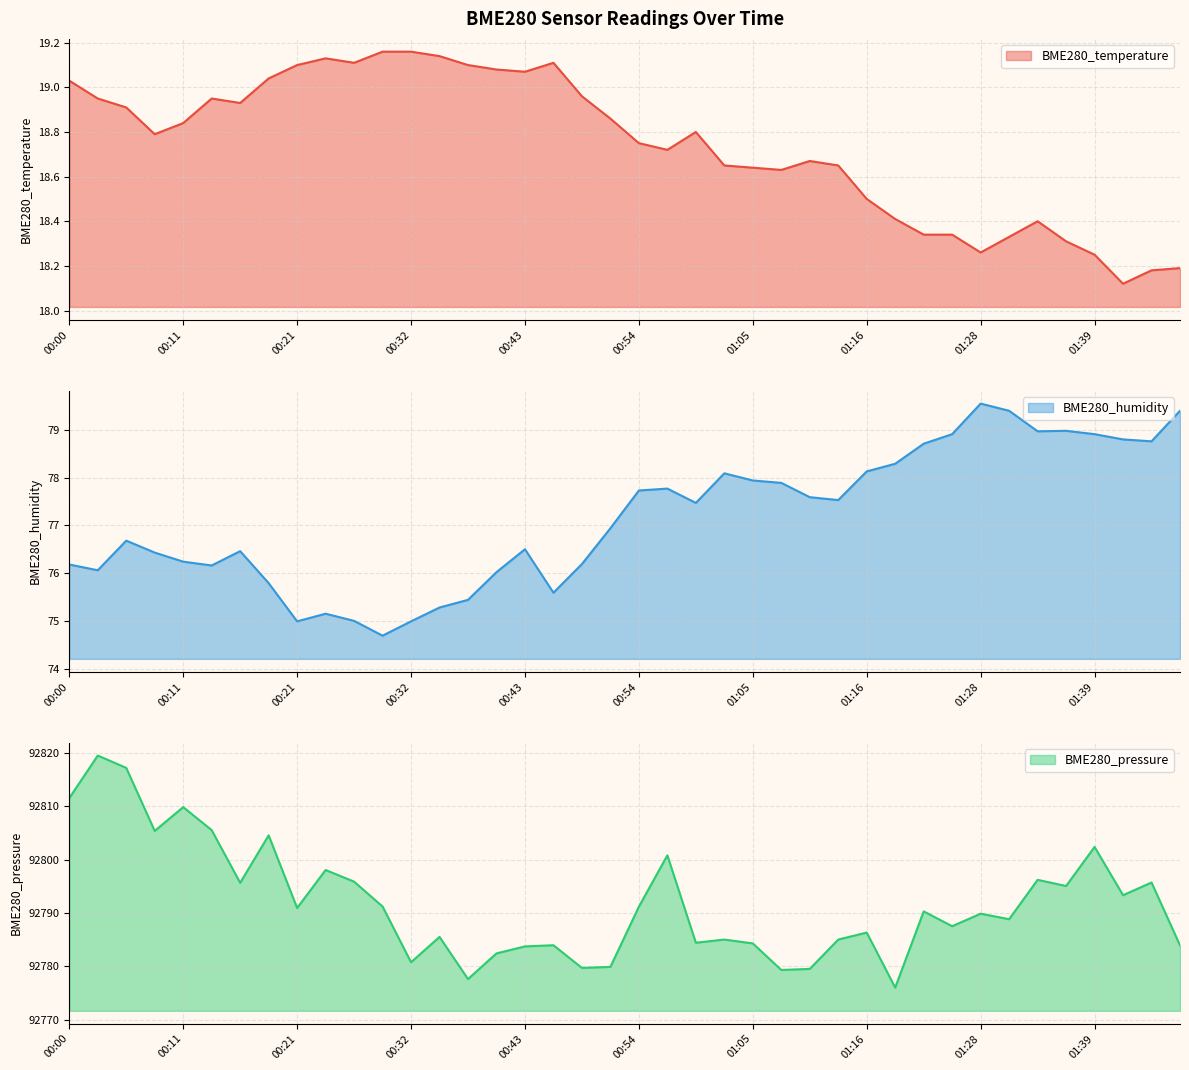

What is the value of the BME280_pressure point at the 27th from the left?

92779.5